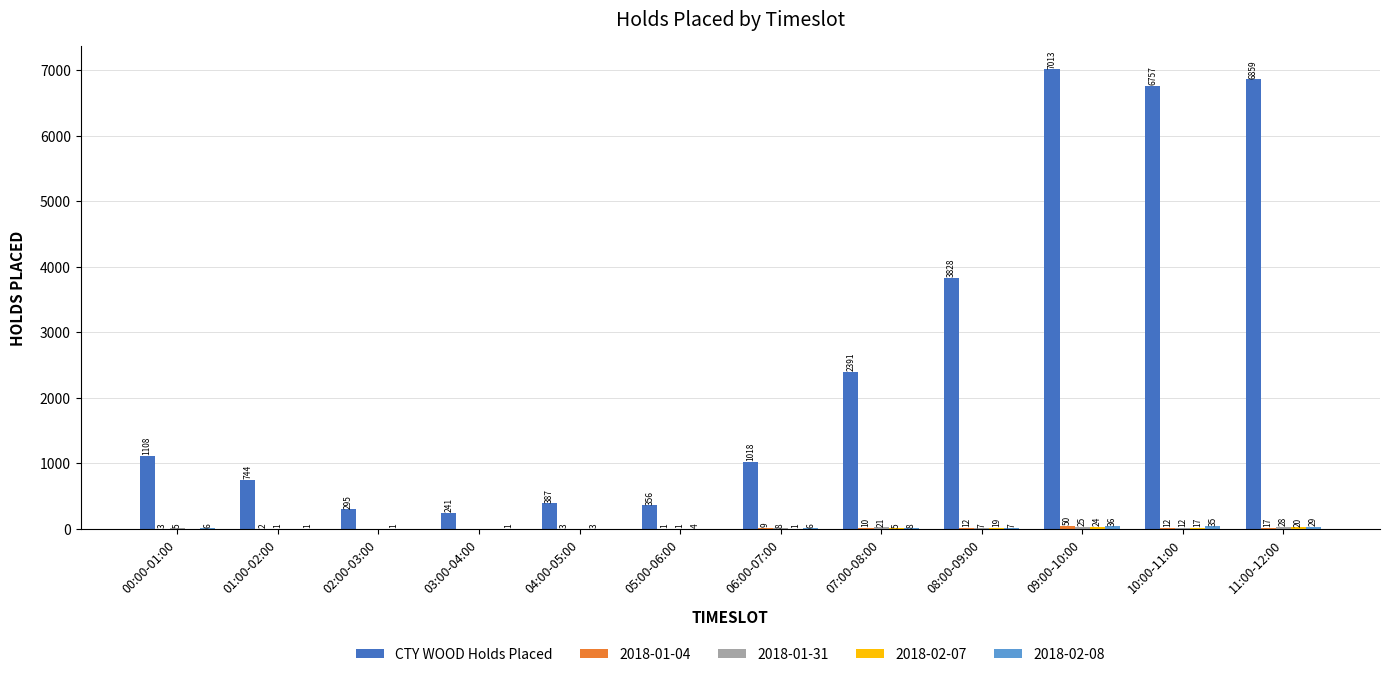

Which series changed the most between 01:00-02:00 and 07:00-08:00?

CTY WOOD Holds Placed